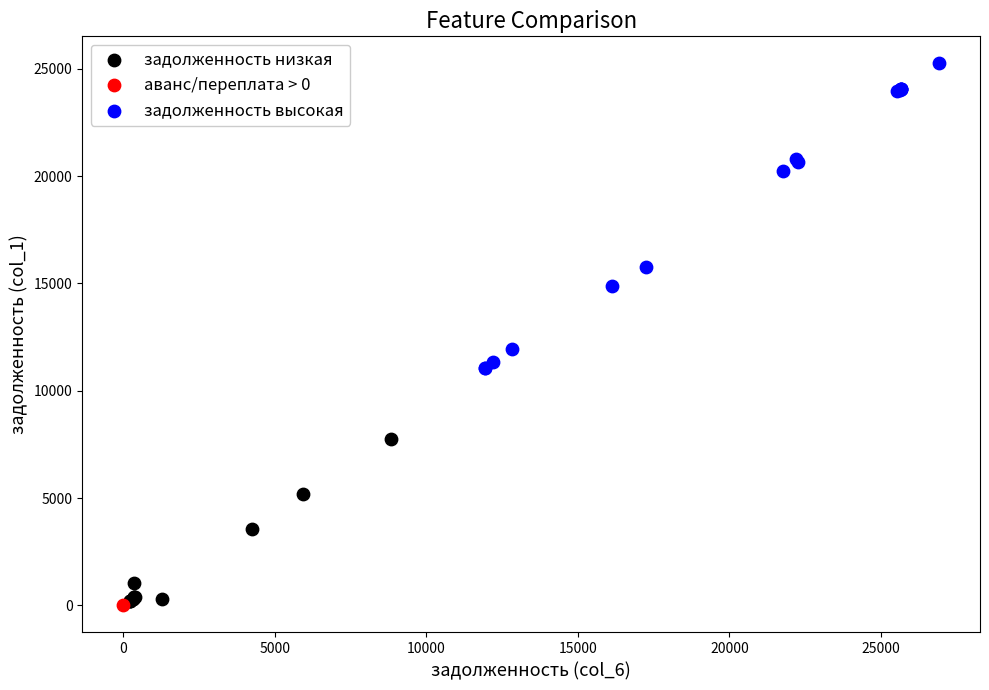

What are all the series names shown in the legend?

задолженность низкая, аванс/переплата > 0, задолженность высокая